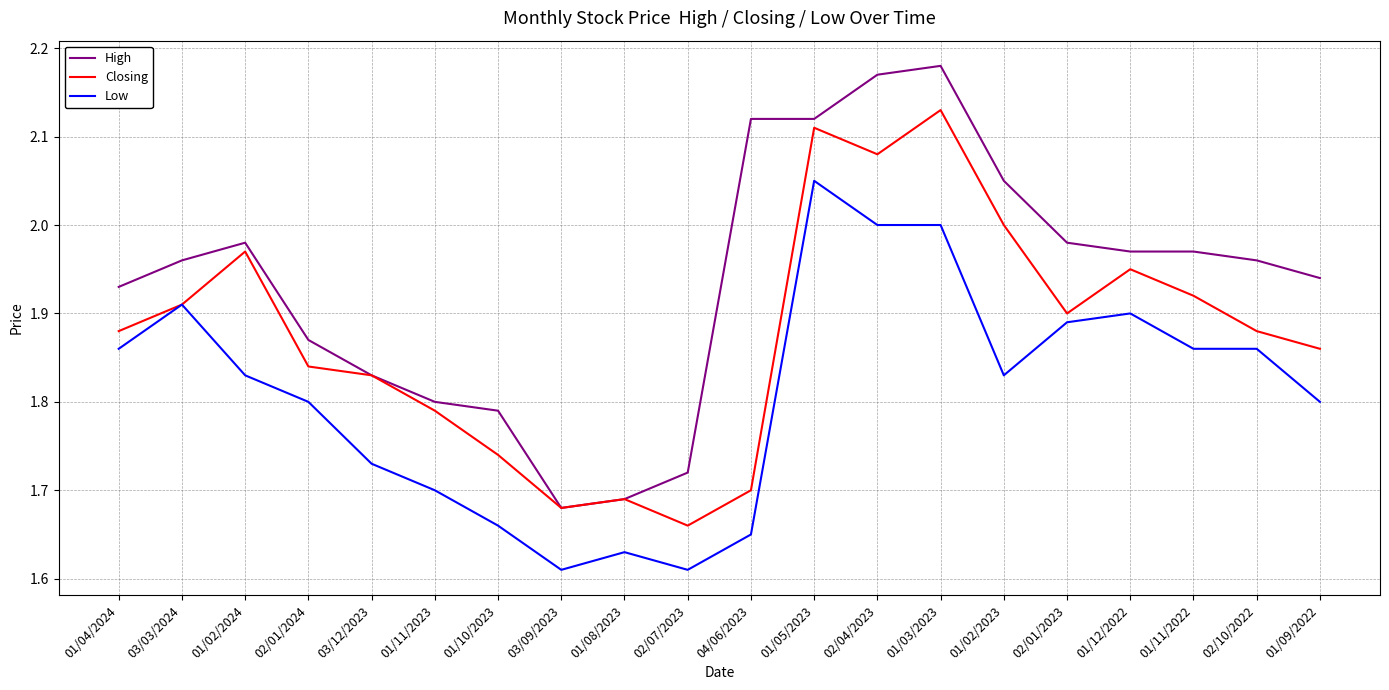

How many series are shown in this chart?

3